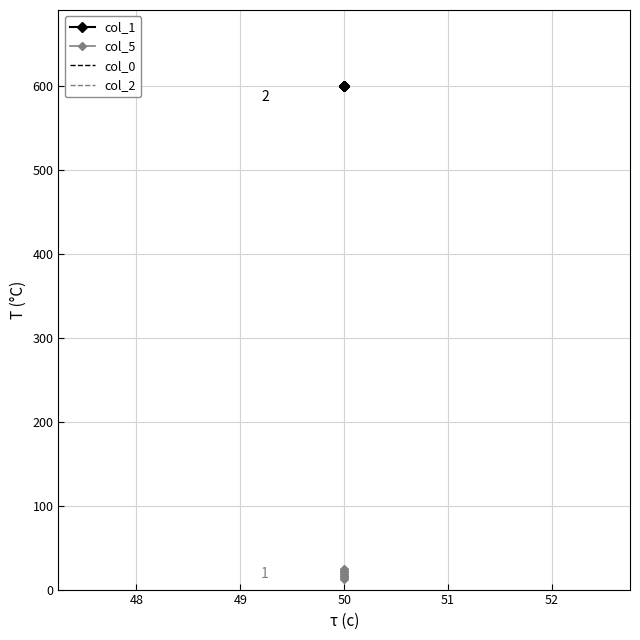

Which series has the largest total across all categories?

col_1